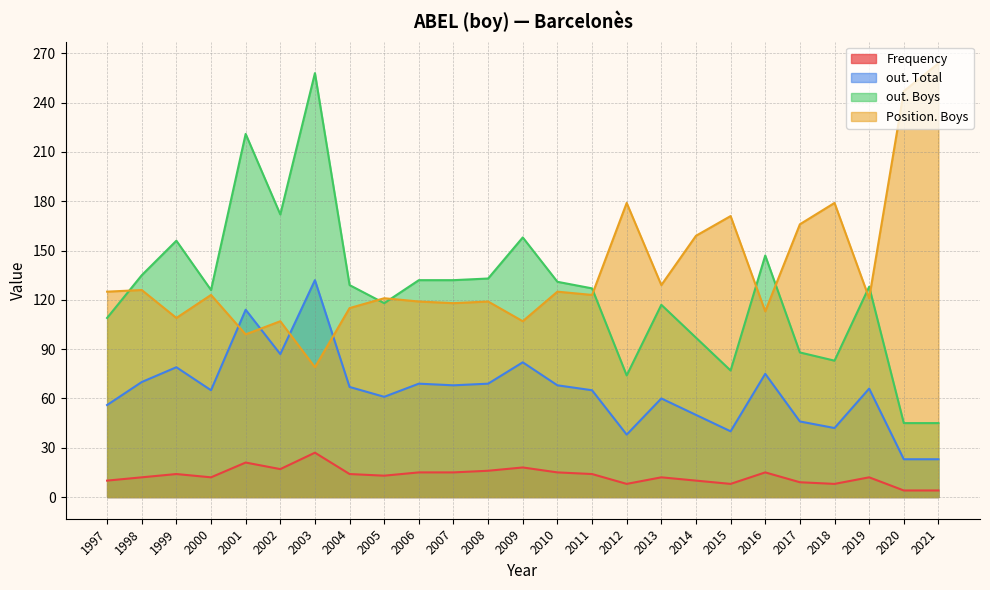

Is it true that out. Total equals 82 at 2009?

True